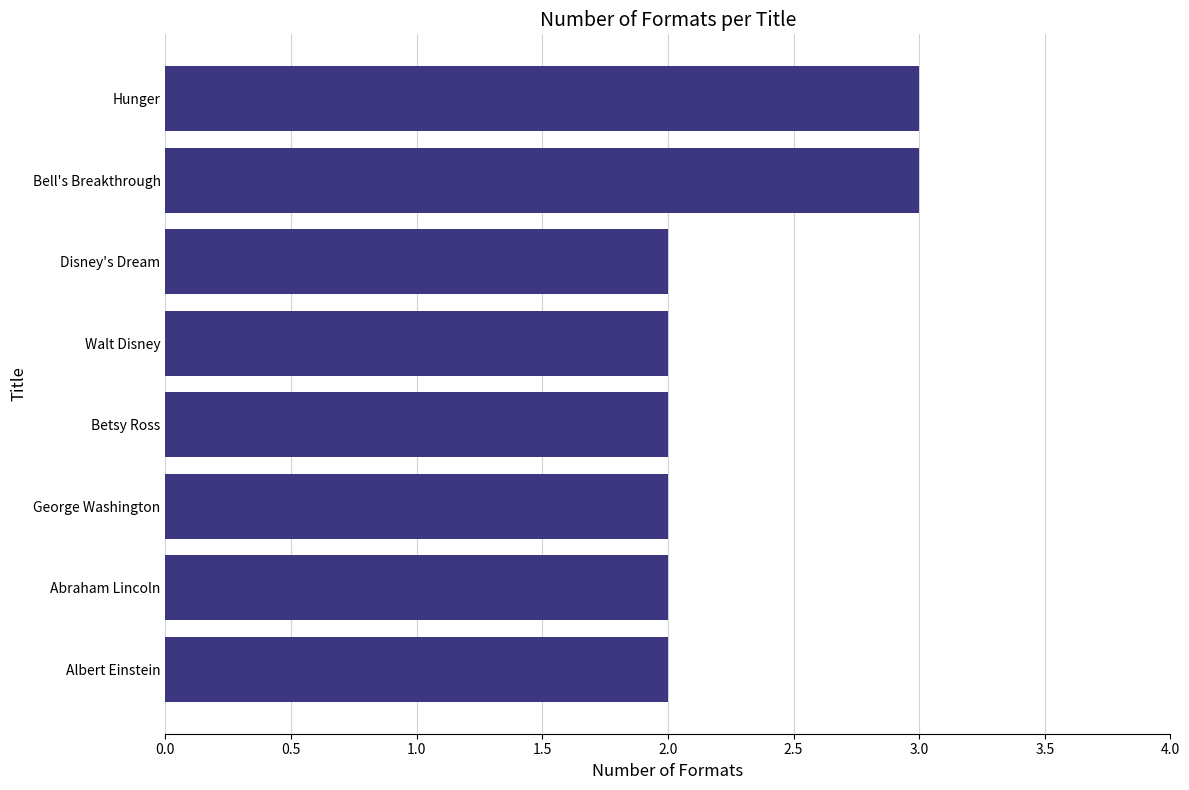

Which has a higher value, Bell's Breakthrough or Disney's Dream?

Bell's Breakthrough